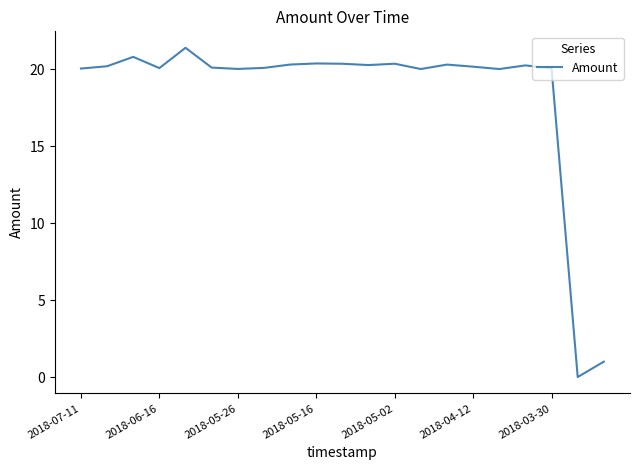

What is the greatest value displayed?

21.4